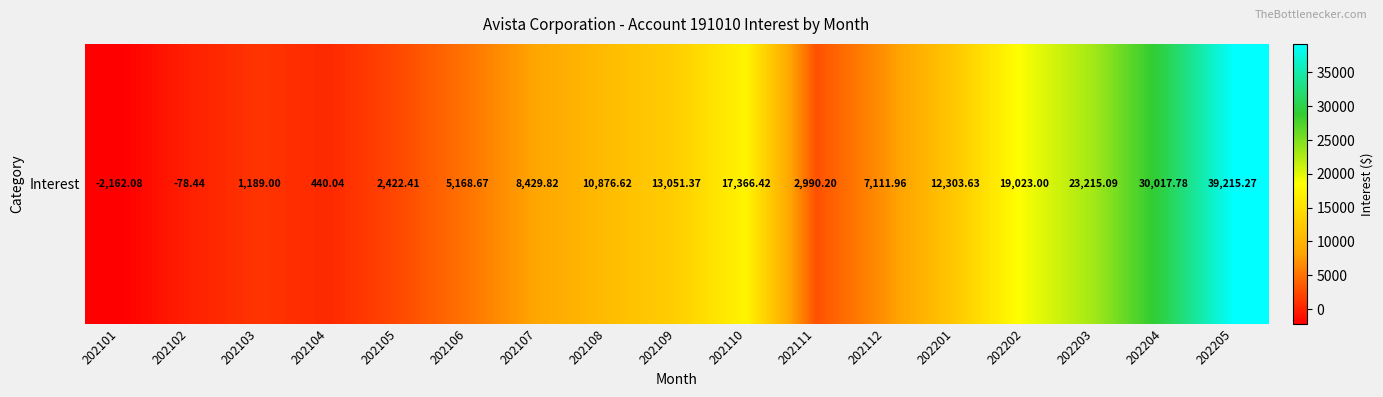

How many data points are less than 8429?

8